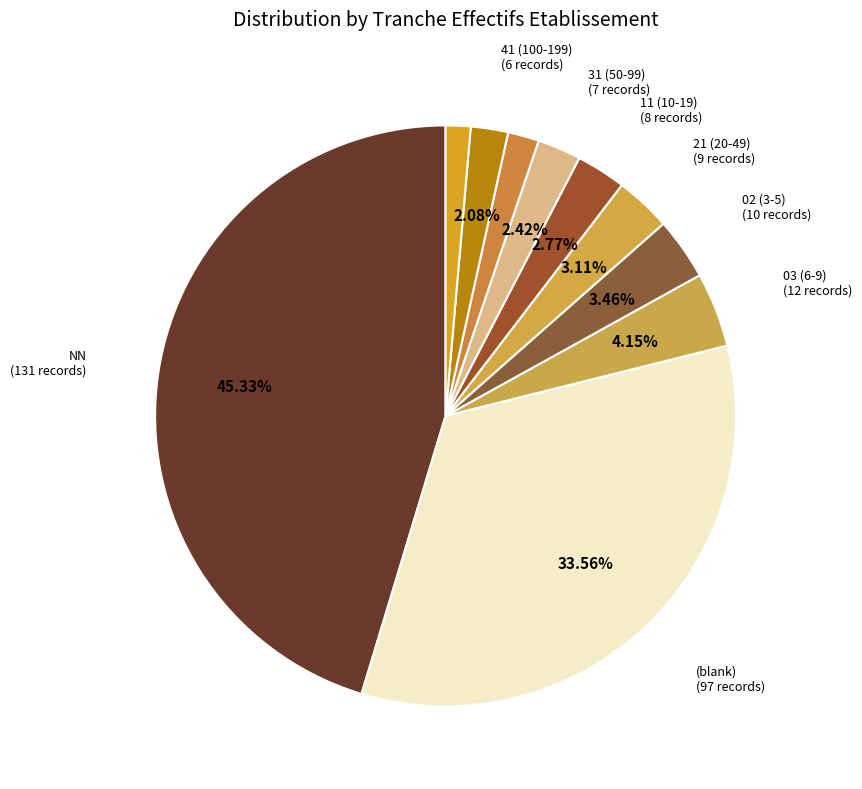

Rank the categories by value from highest to lowest.

NN, , 03, 02, 21, 11, 31, 41, 01, 51